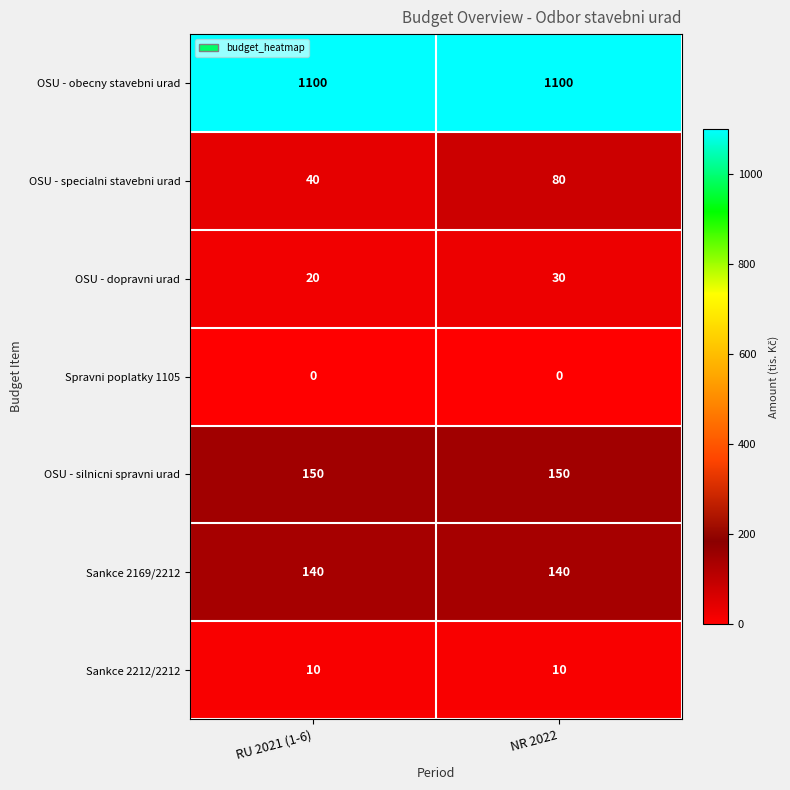

Is it true that Spravni poplatky 1105 equals 0 at RU 2021 (1-6)?

True